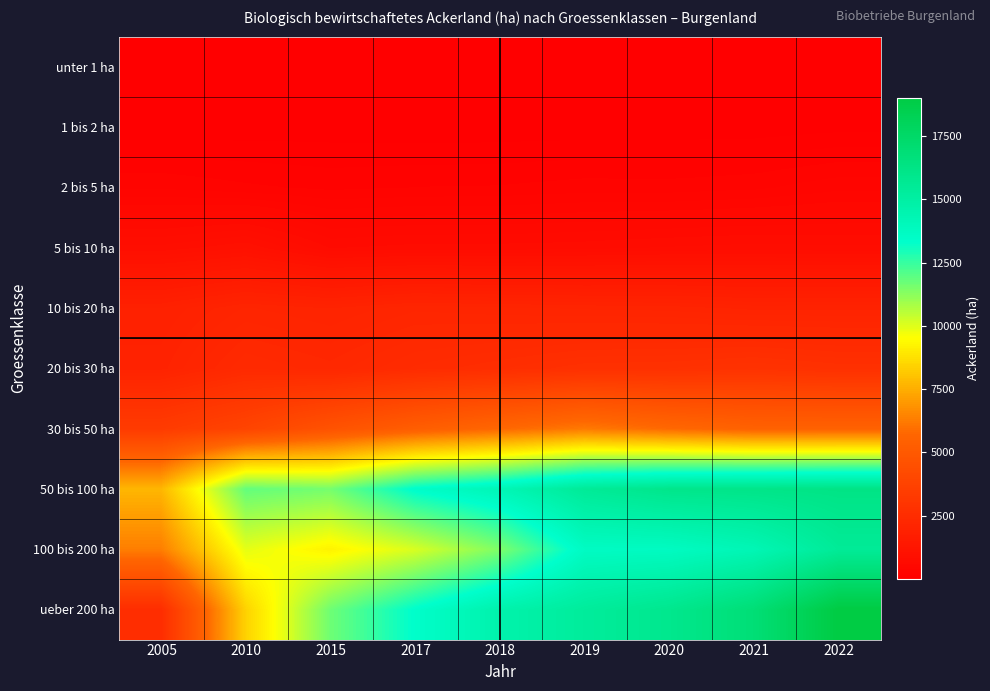

Between 2022 and 2010, which is larger?

2022